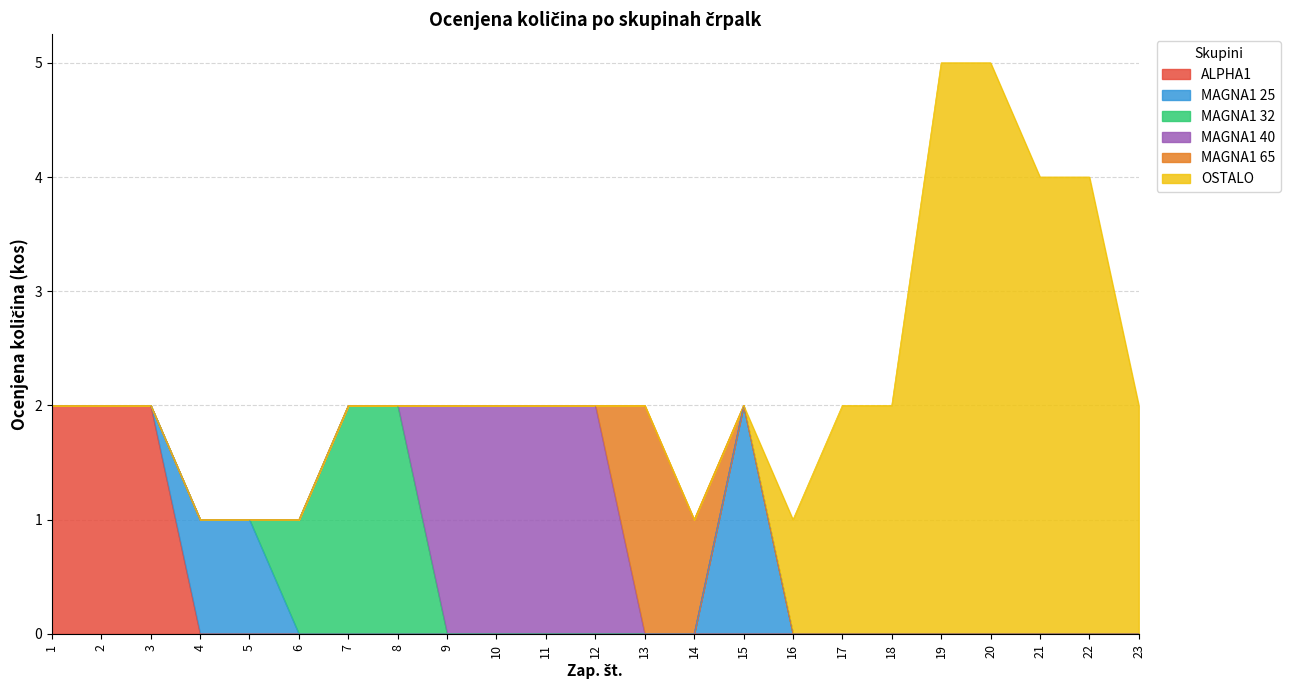

Does the chart display data point markers on the line(s)?

No